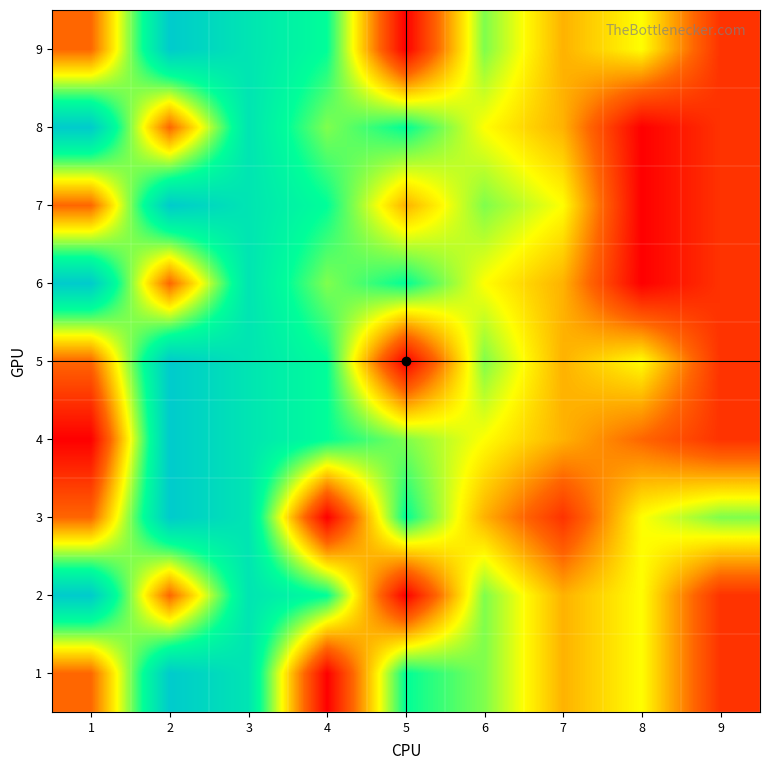

Between 8 and 4, which is larger?

8